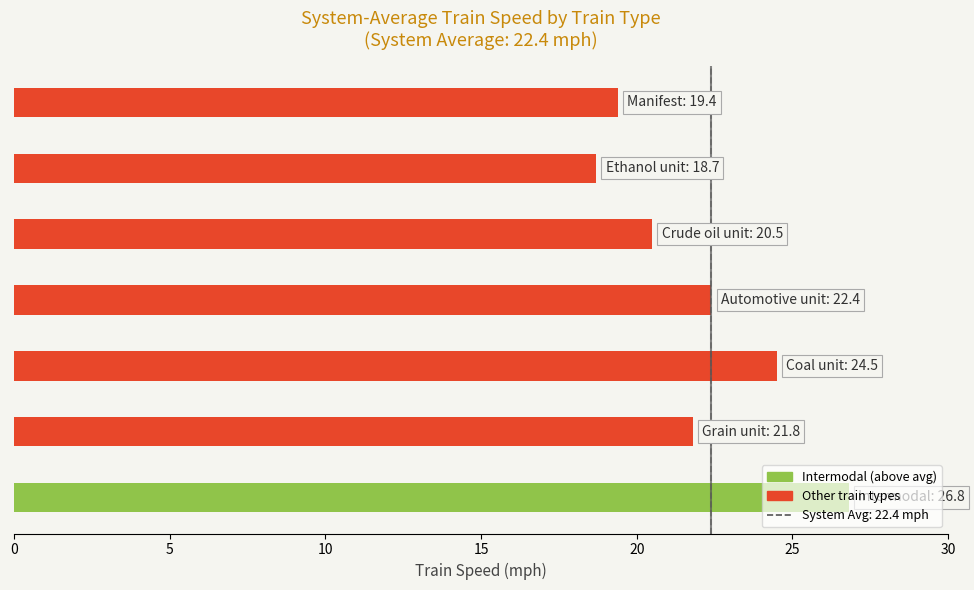

What is the sum of all values?

154.1